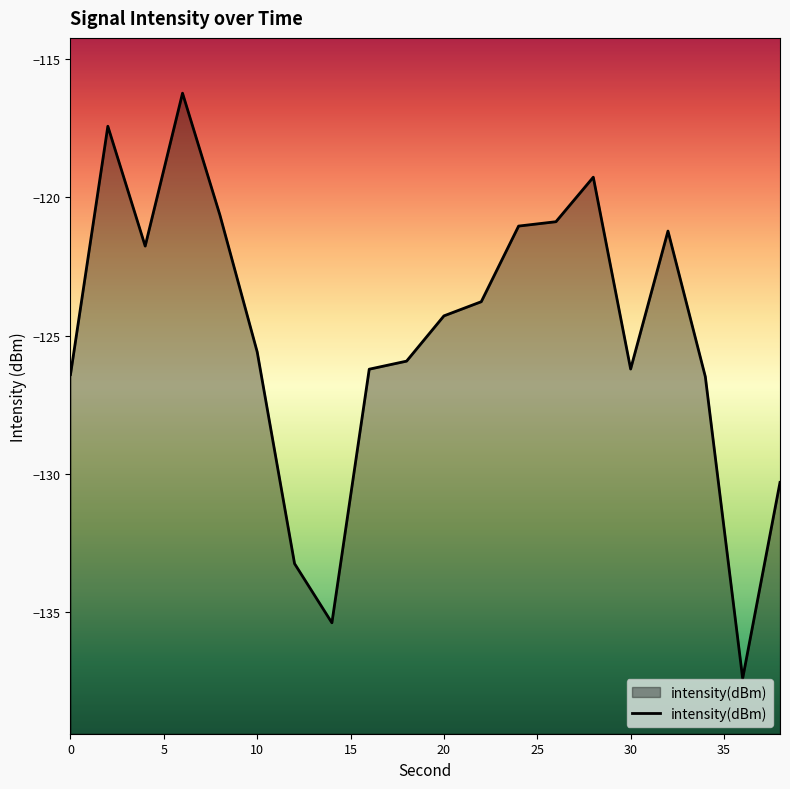

Reading left to right, list all the values displayed in this chart.

-126.4	-117.4	-121.8	-116.2	-120.6	-125.6	-133.2	-135.4	-126.2	-125.9	-124.3	-123.8	-121.0	-120.9	-119.3	-126.2	-121.2	-126.5	-137.4	-130.3